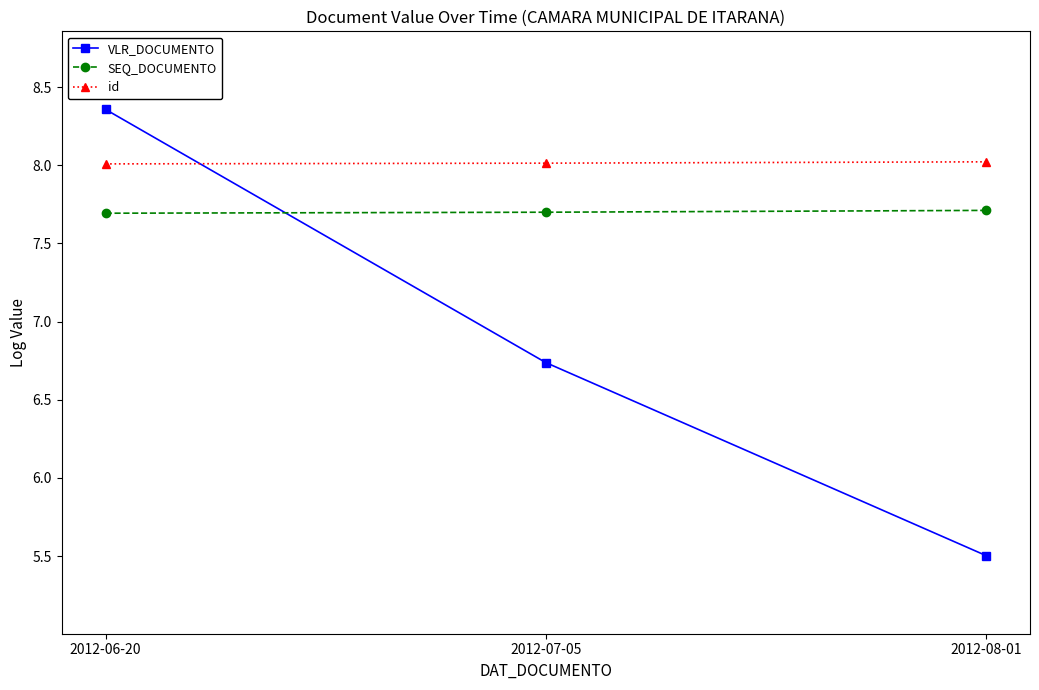

What is the smallest value displayed?

5.5